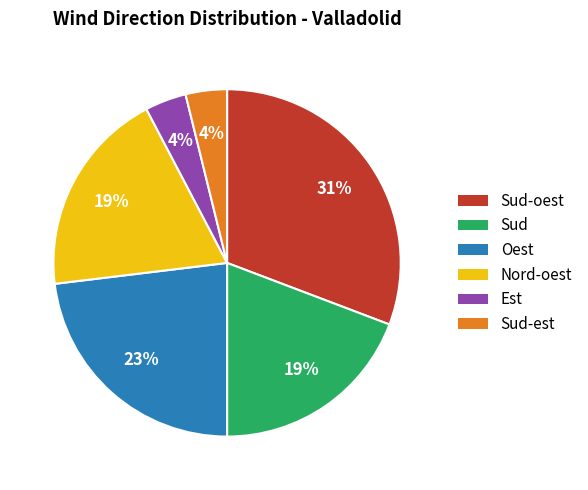

To the nearest percent, what is the difference between the largest and smallest slice percentages?

27%